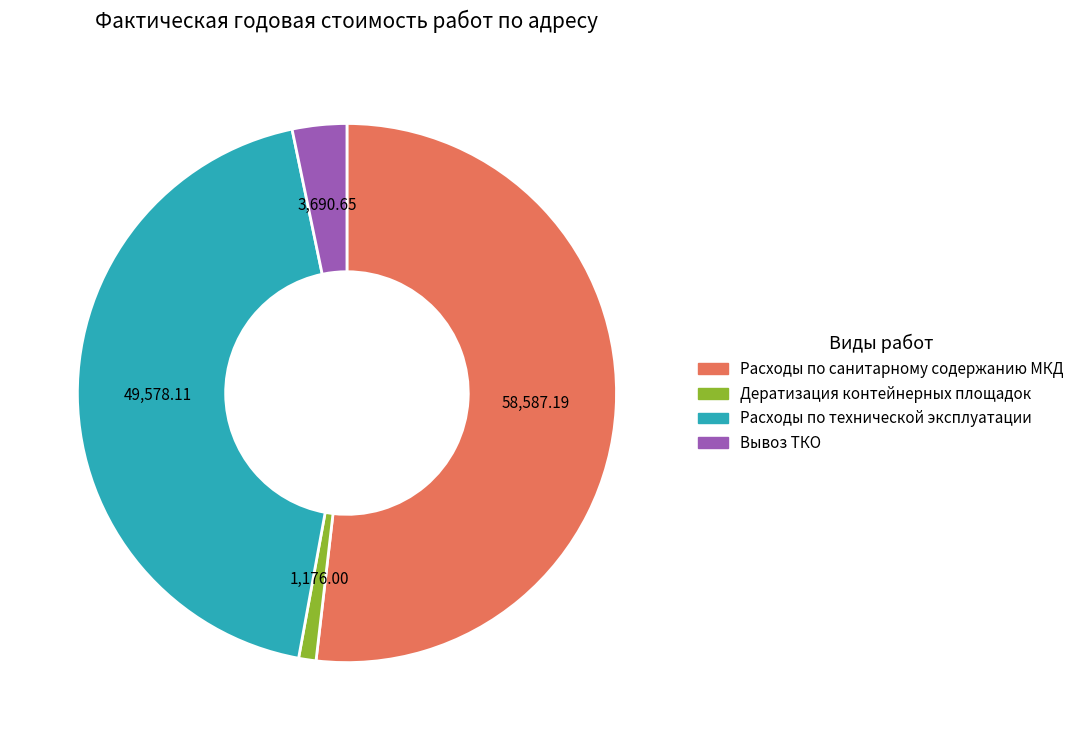

What is the ratio of the value at Расходы по технической эксплуатации to the value at Вывоз ТКО?

13.4